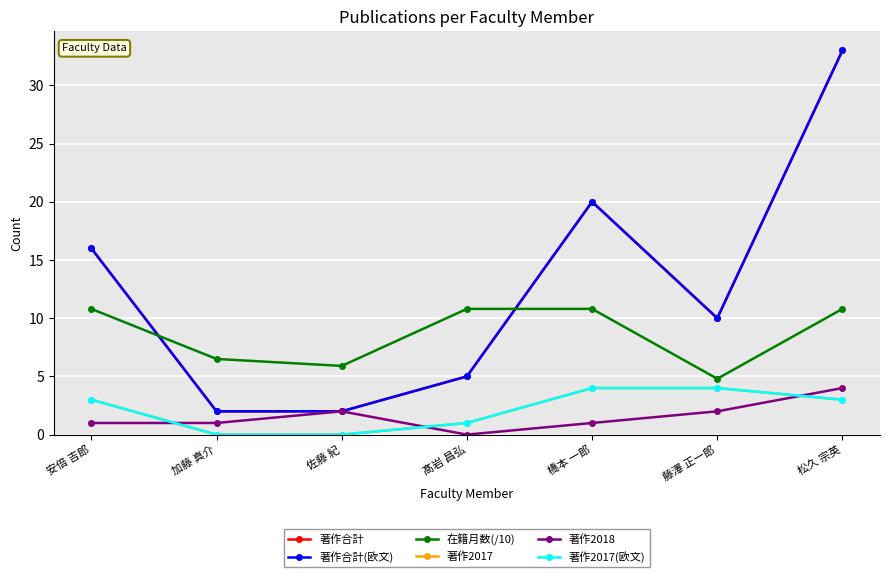

What is the difference between the maximum and minimum values in the 著作合計 series?

31.0